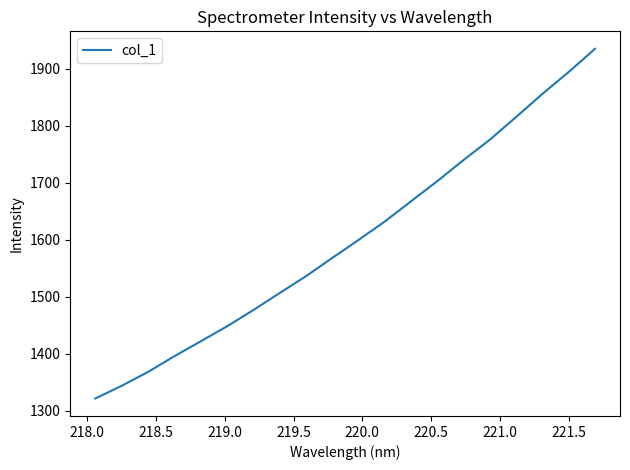

What is the difference between the maximum and minimum values?

613.2